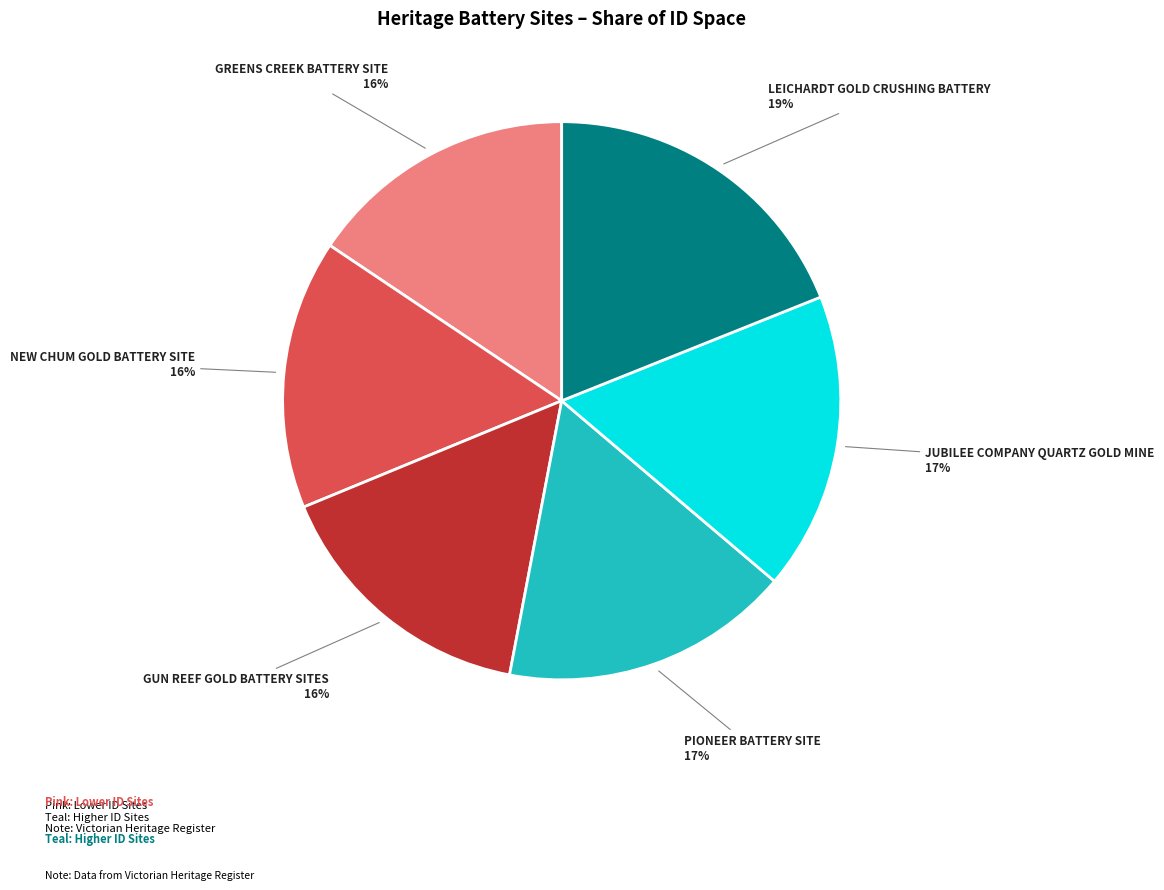

Is there any slice that represents more than half of the pie?

No